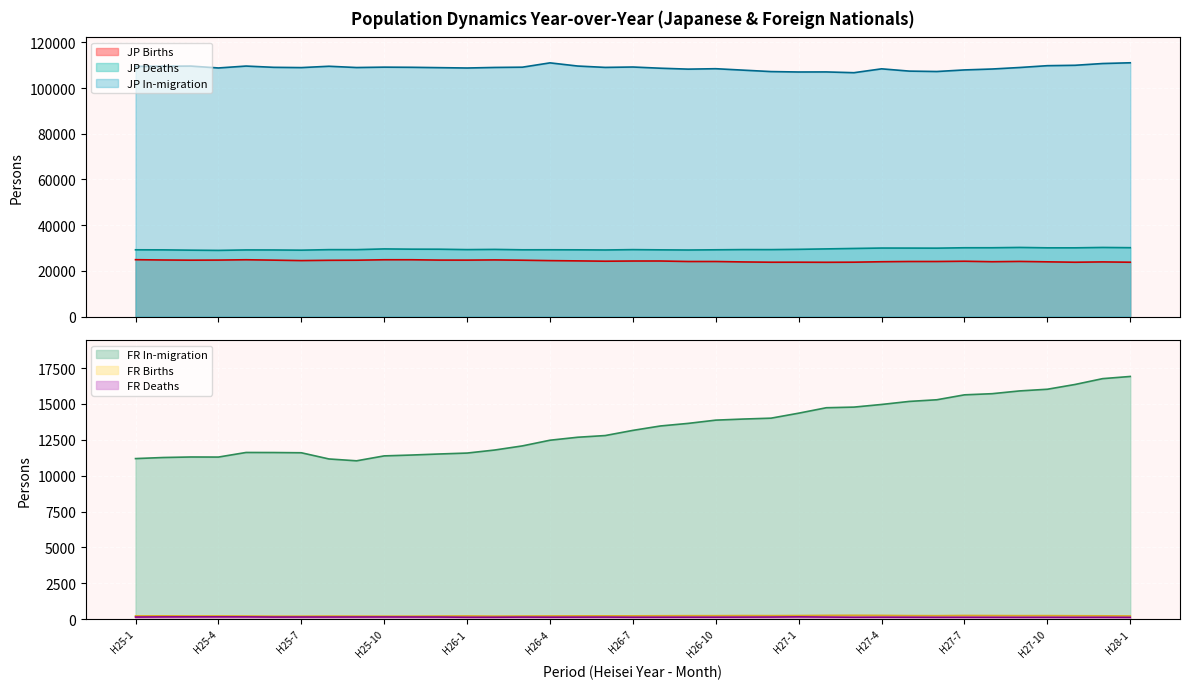

What is the difference between the highest and lowest values at H27-11?

109818